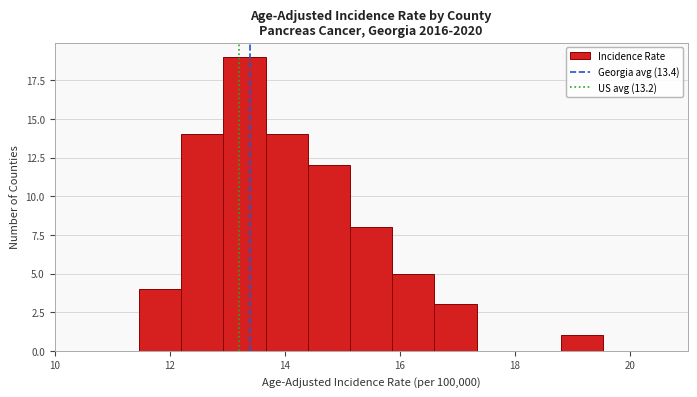

Read against the x-axis, roughly where is the centre of the tallest bar?

13.4